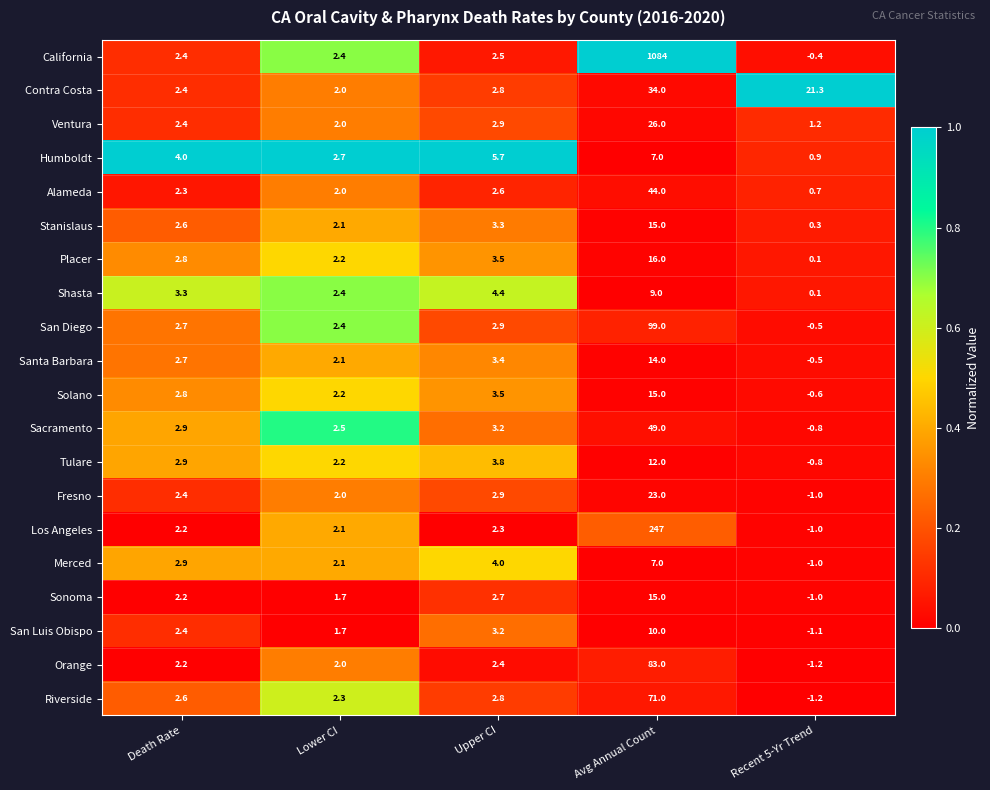

Where does the Tulare series first go above 2?

Death Rate